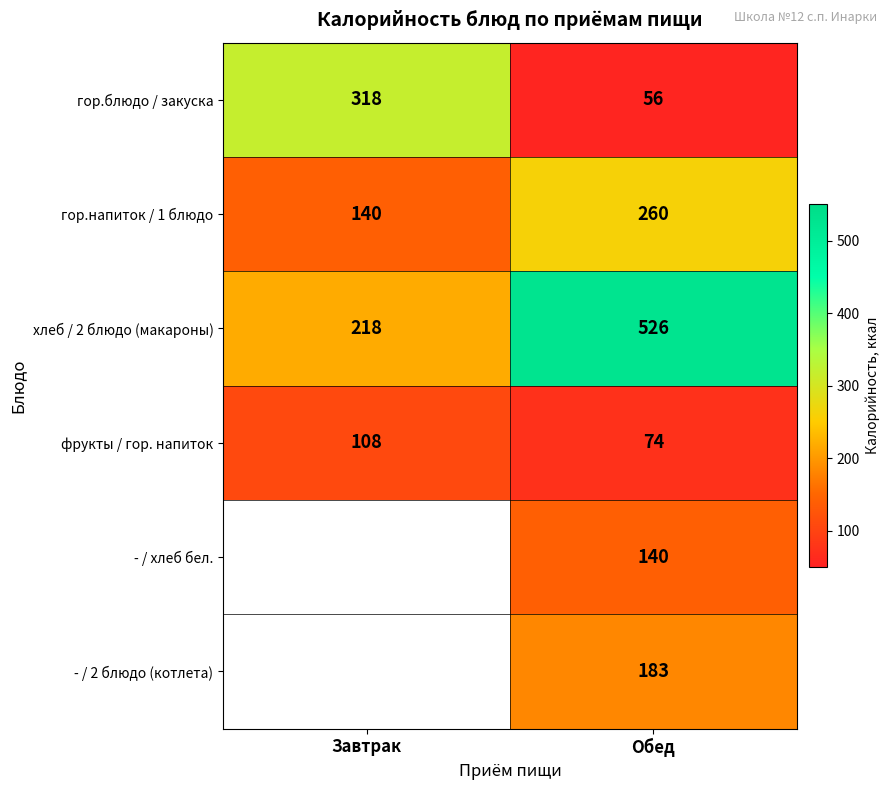

True or false: - / хлеб бел. has a value of 199 at Обед.

False